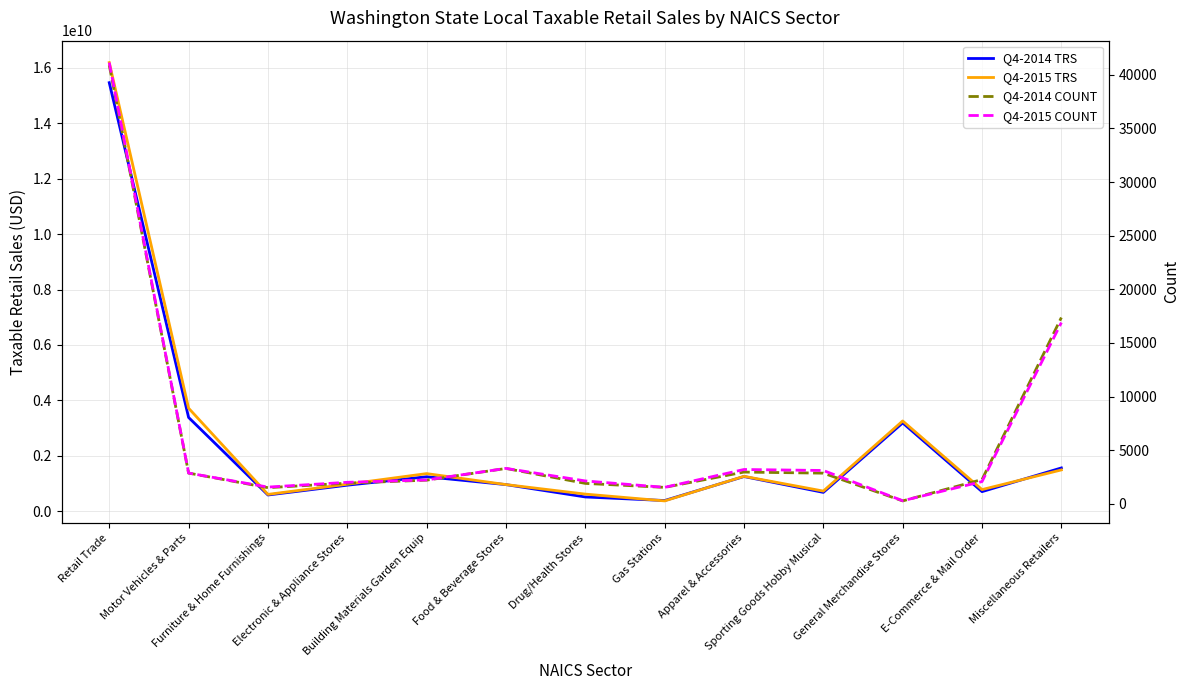

True or false: Q4-2014 TRS has a value of 1326561666 at Electronic & Appliance Stores.

False